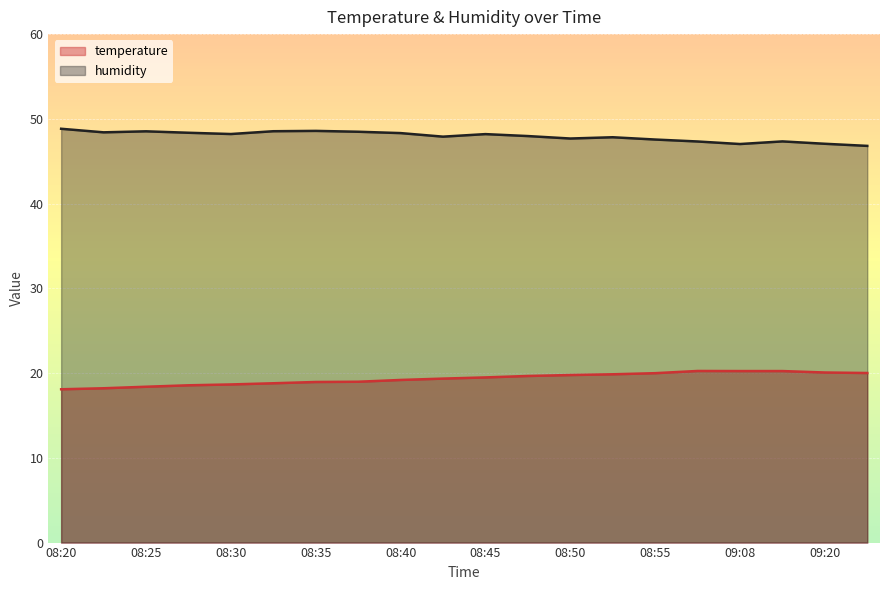

Which has a higher value, 08:35 or 08:42?

08:42